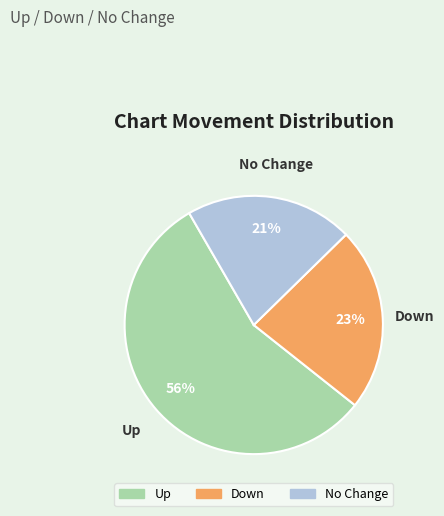

Does any single category account for the majority?

Yes